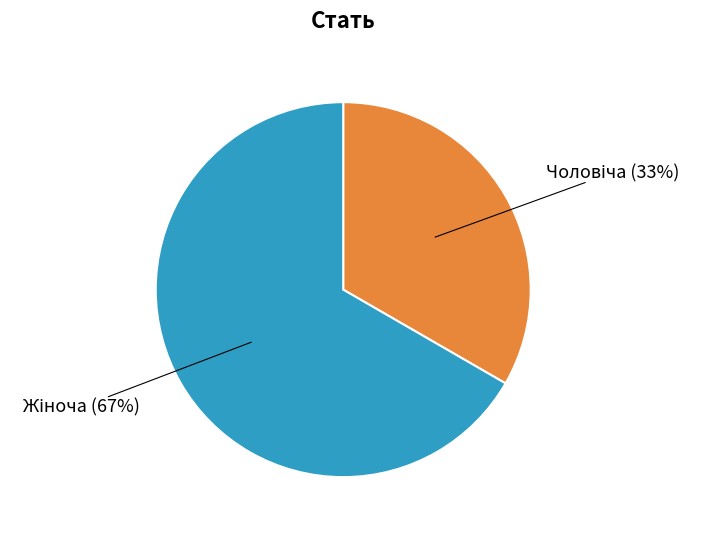

Is there any slice that represents more than half of the pie?

Yes